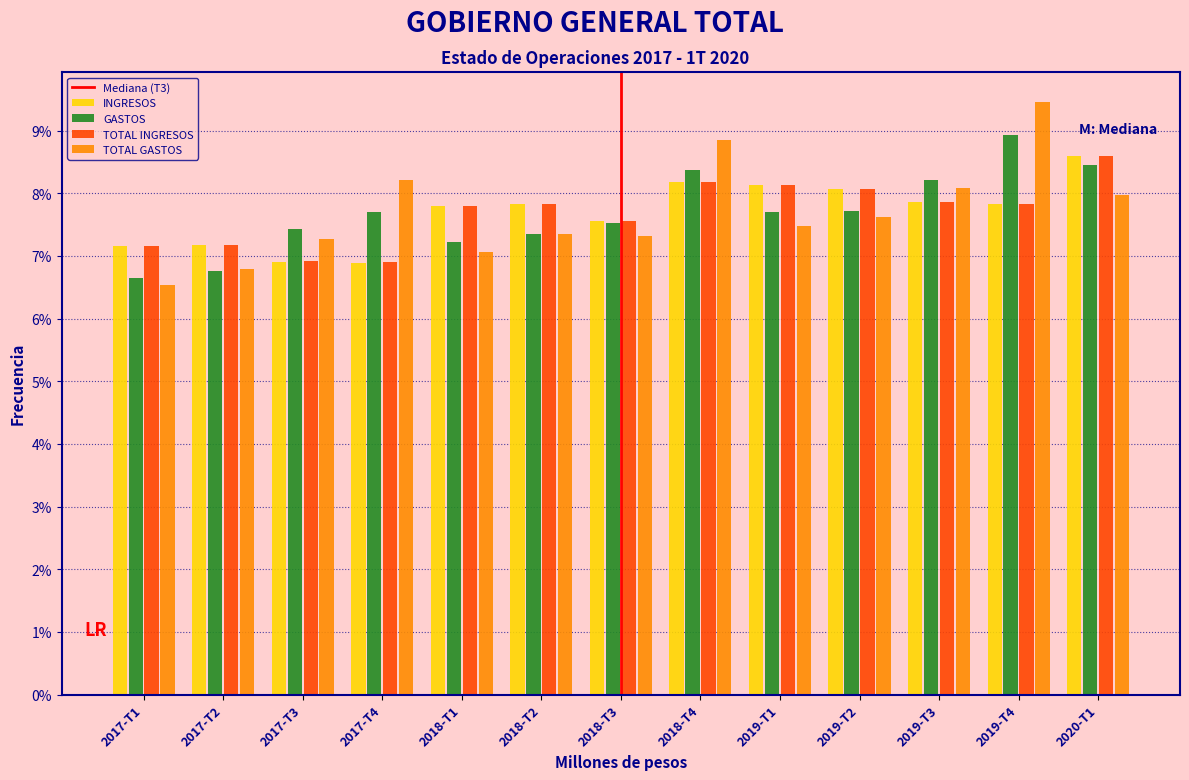

What is the sum of the TOTAL INGRESOS values at 2017-T4 and 2017-T1?

14.1